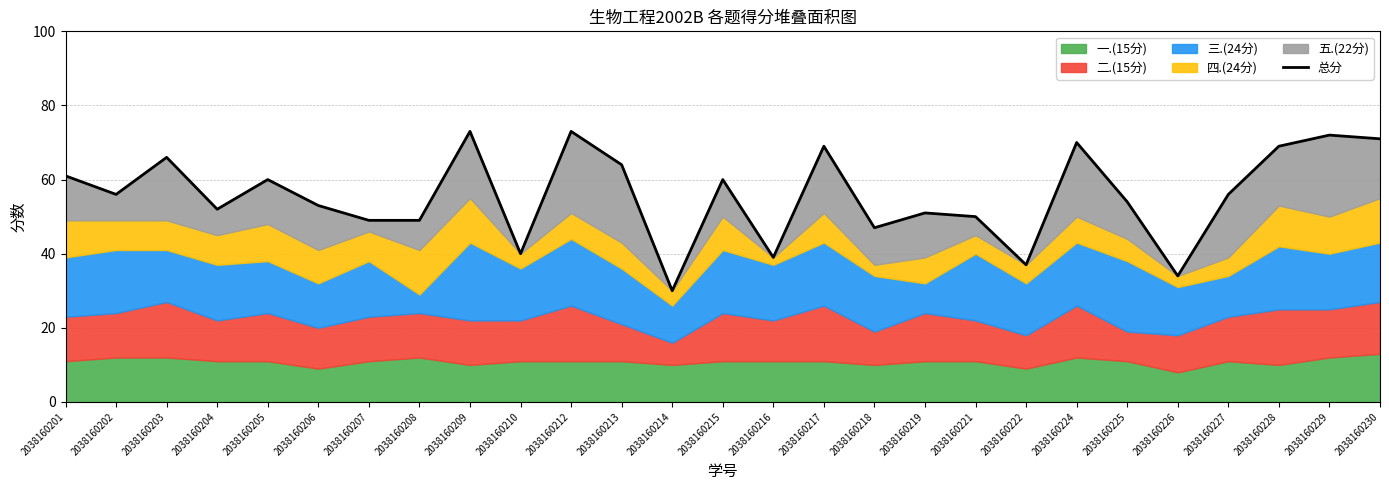

Reading left to right, what are all the values shown in this chart?

61	56	66	52	60	53	49	49	73	40	73	64	30	60	39	69	47	51	50	37	70	54	34	56	69	72	71